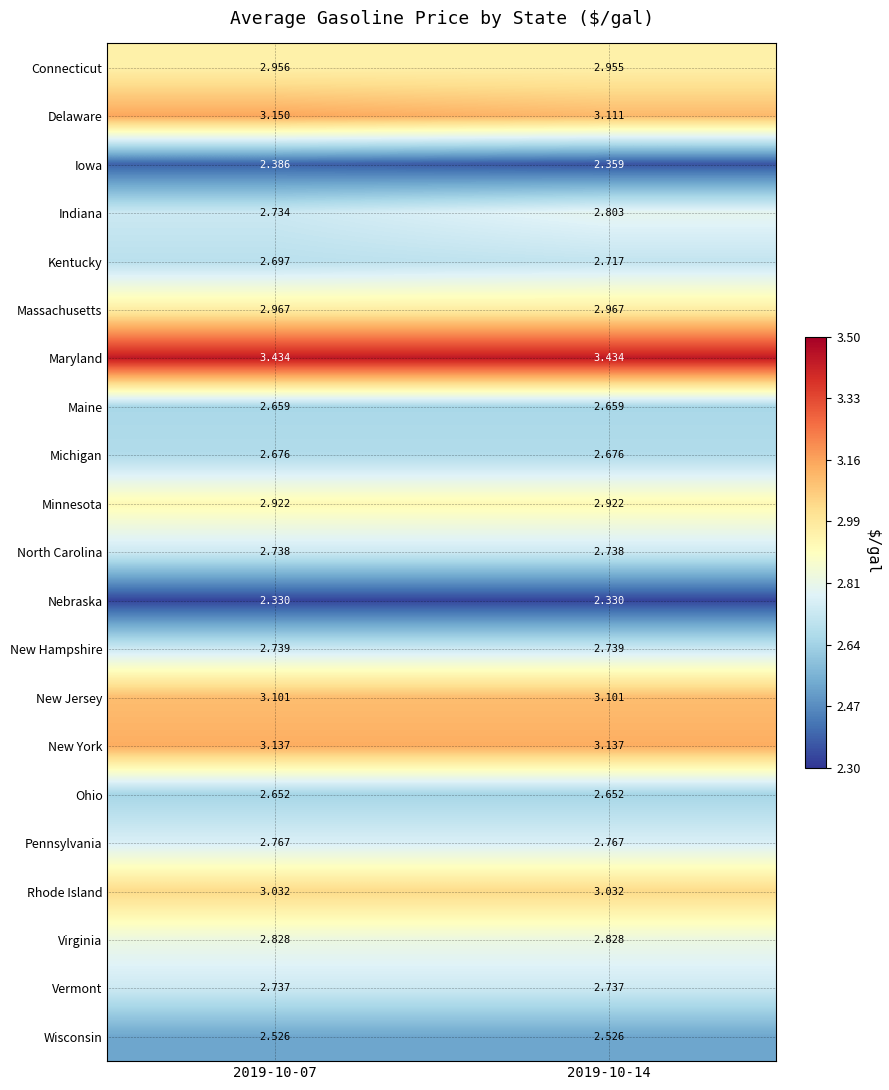

Which series has the largest total across all categories?

Maryland